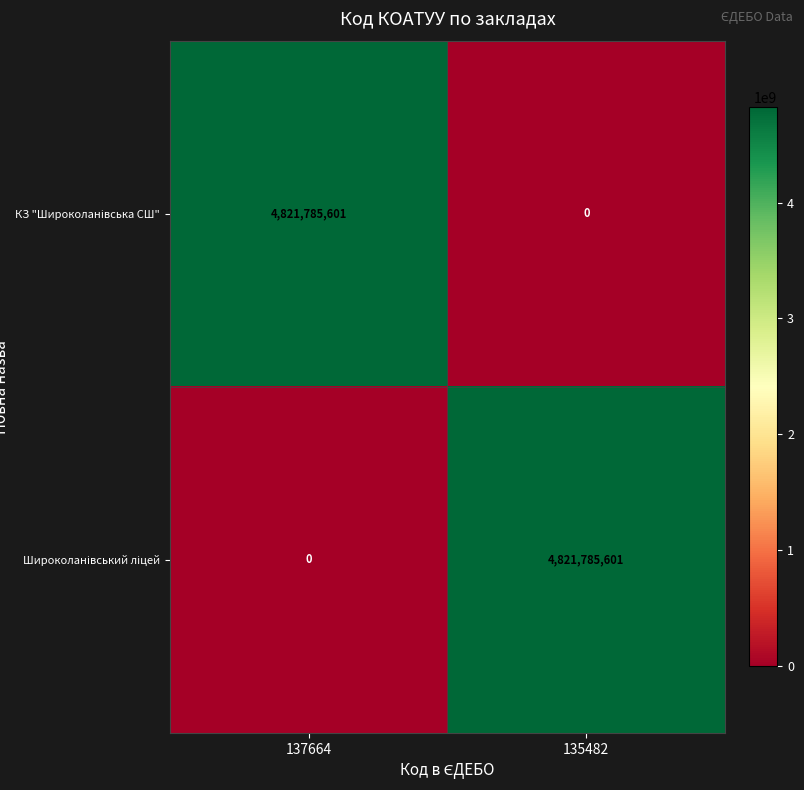

What is the total value across all series at 135482?

4821785601